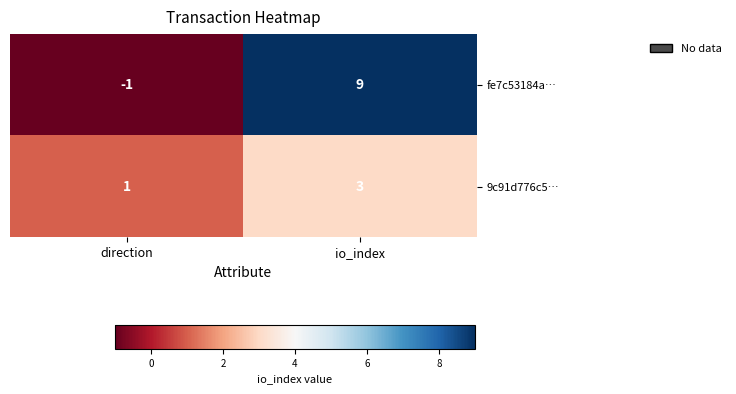

What is the sum of the fe7c53184a… values at direction and io_index?

8